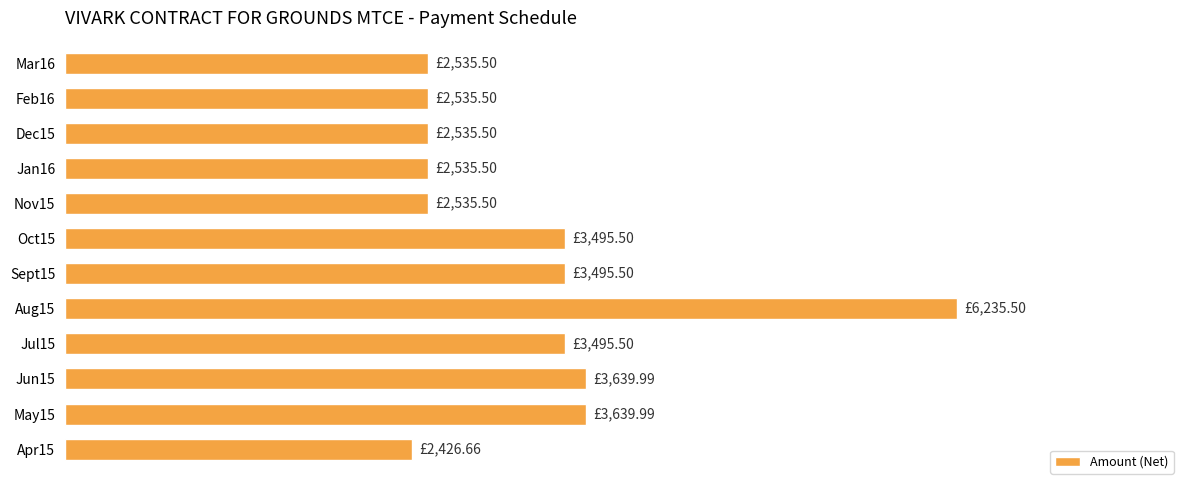

Are the bars horizontal?

Yes